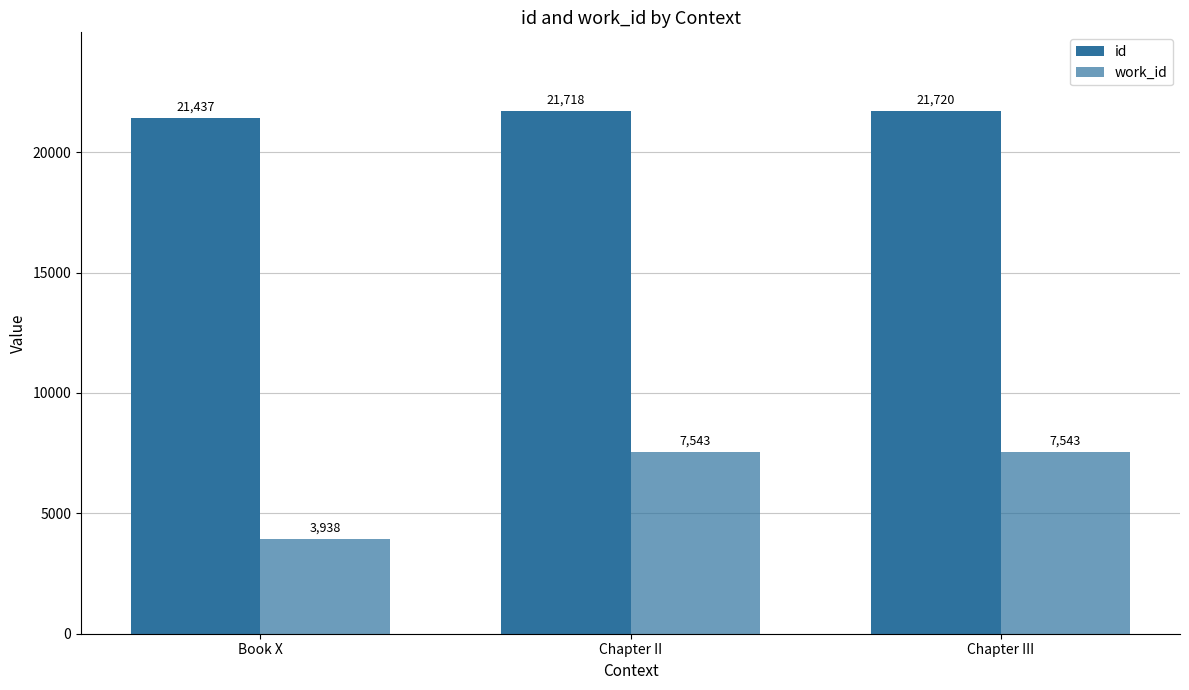

Does the chart contain stacked bars?

No